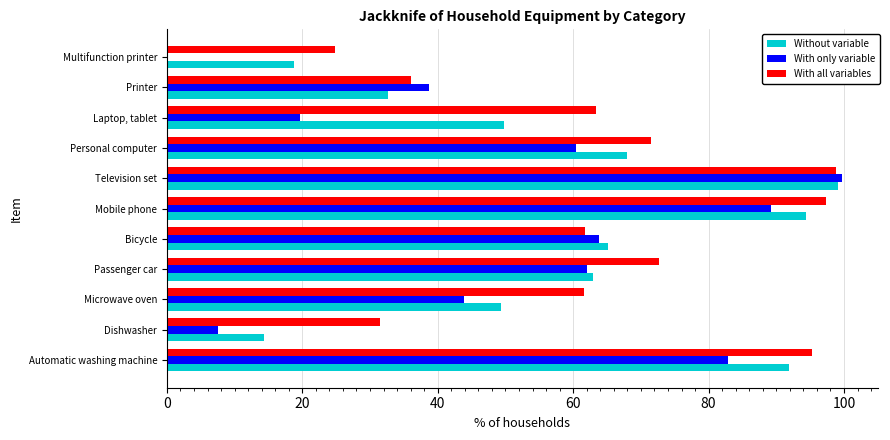

What is the sum of the Without variable values at Mobile phone and Automatic washing machine?

186.3